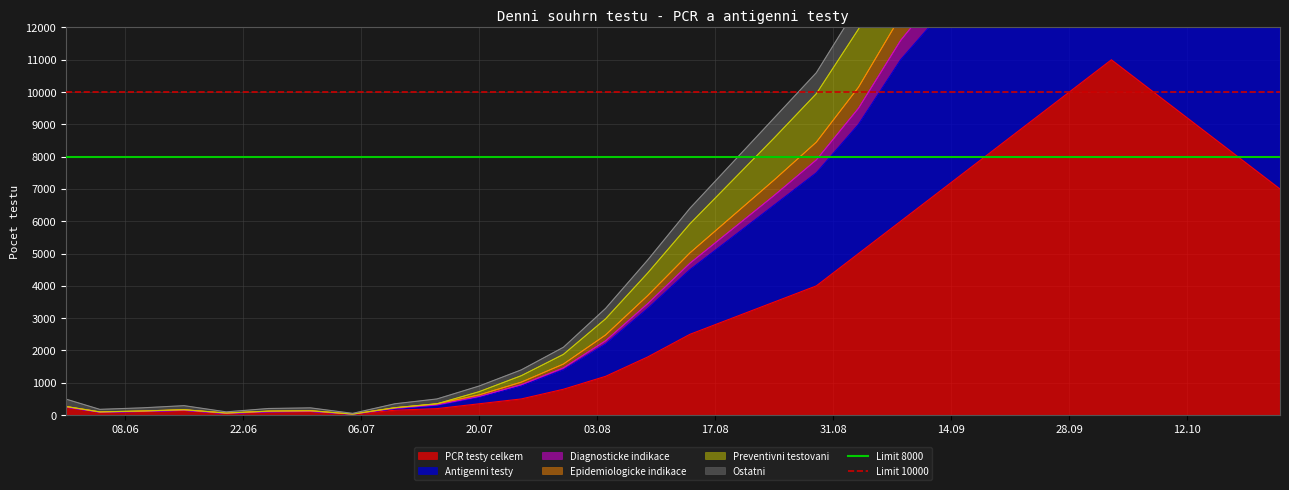

What is the maximum value for Limit 10000?

10000